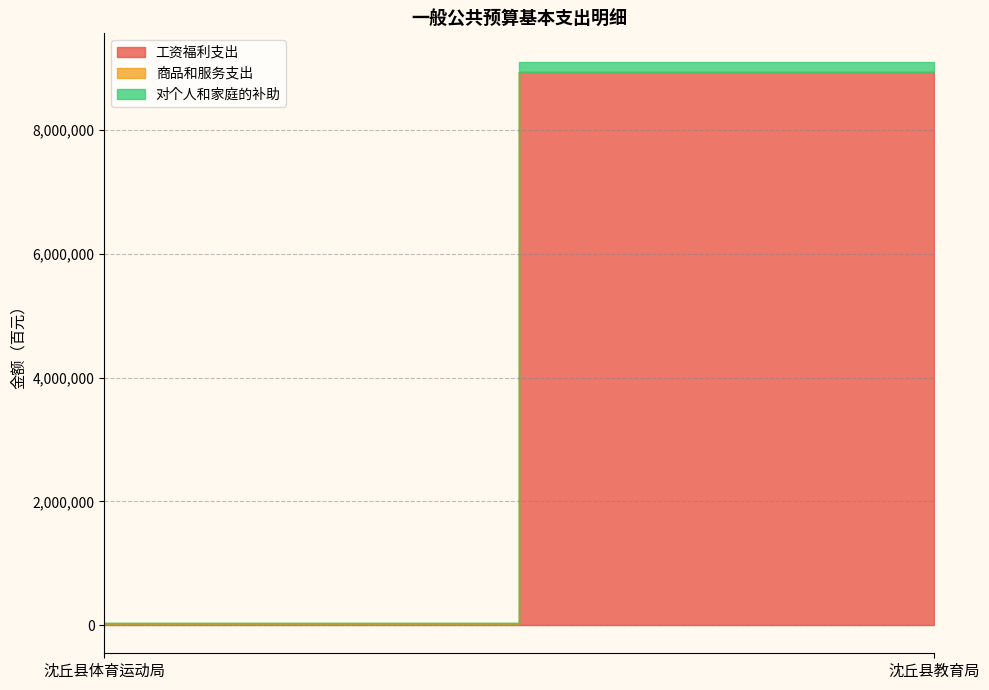

Does the chart have visible grid lines?

Yes